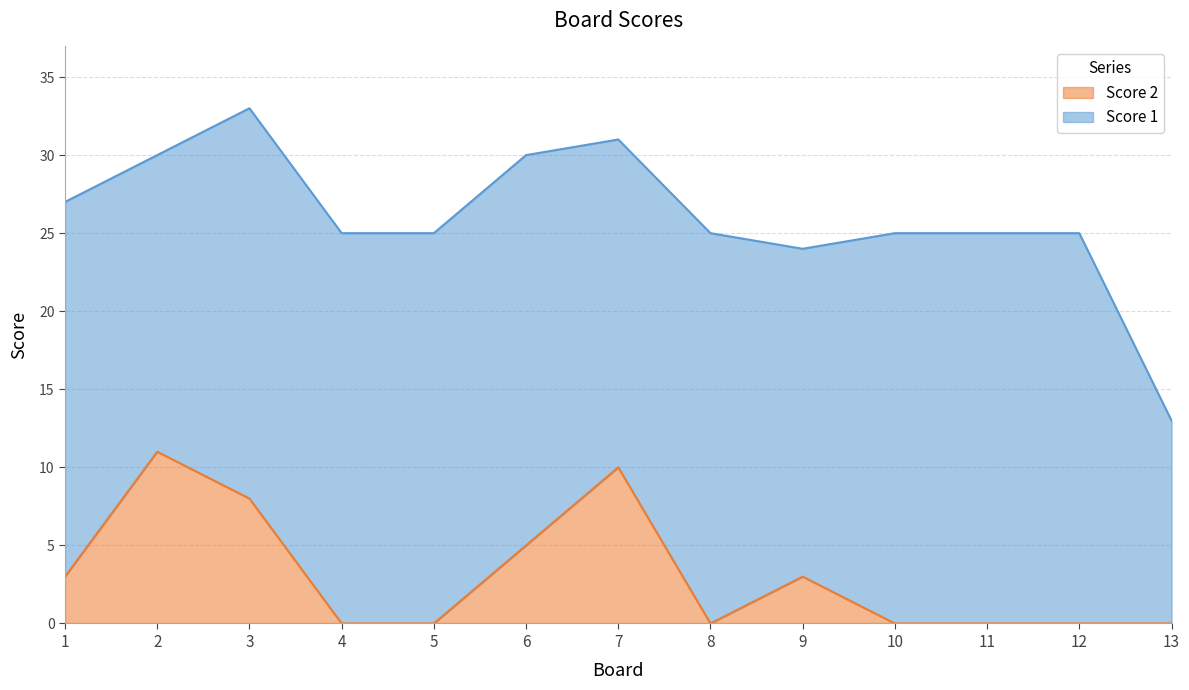

Rank the categories by value from lowest to highest.

4, 5, 8, 10, 11, 12, 13, 1, 9, 6, 3, 7, 2